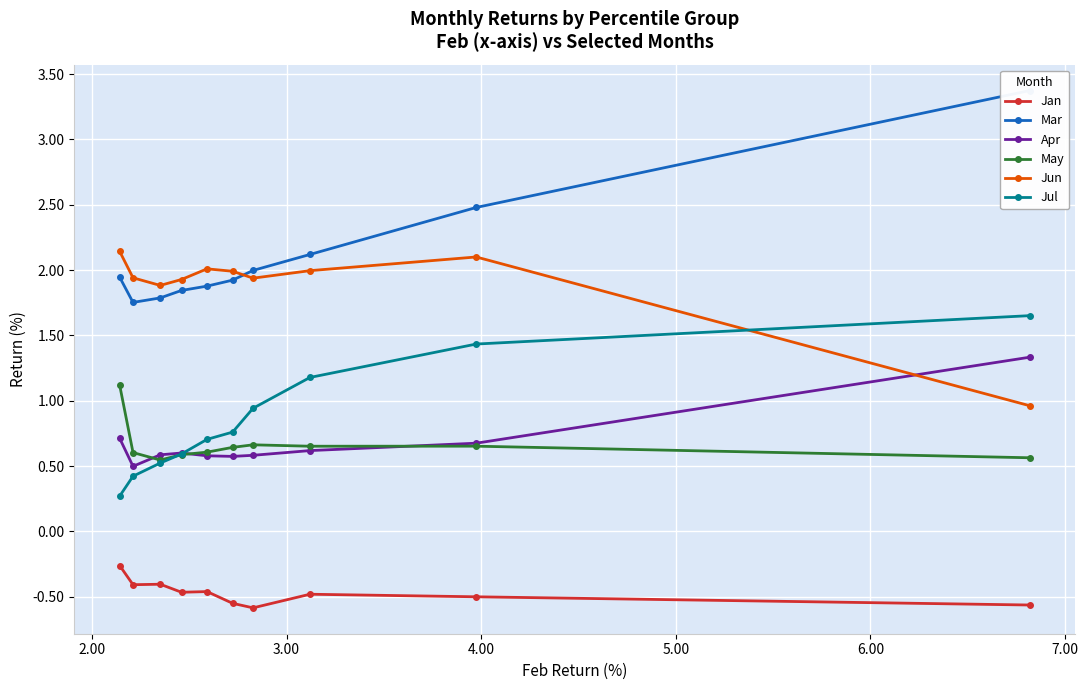

What is the value of the Jun point at the 9th from the left?

2.1